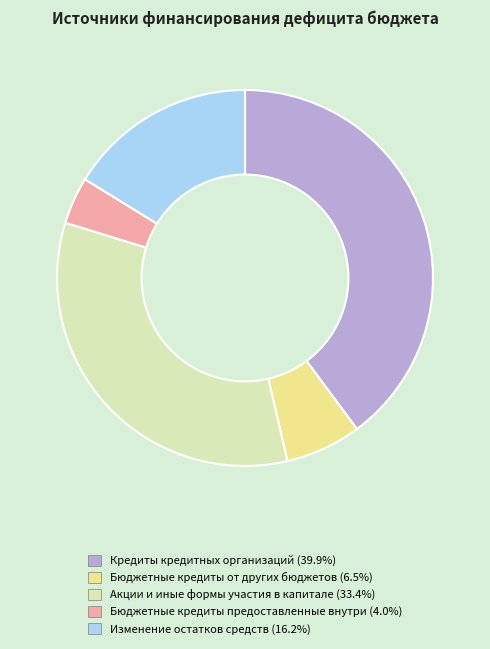

Approximately how many times larger is the value at Изменение остатков средств compared to Акции и иные формы участия в капитале?

0.5